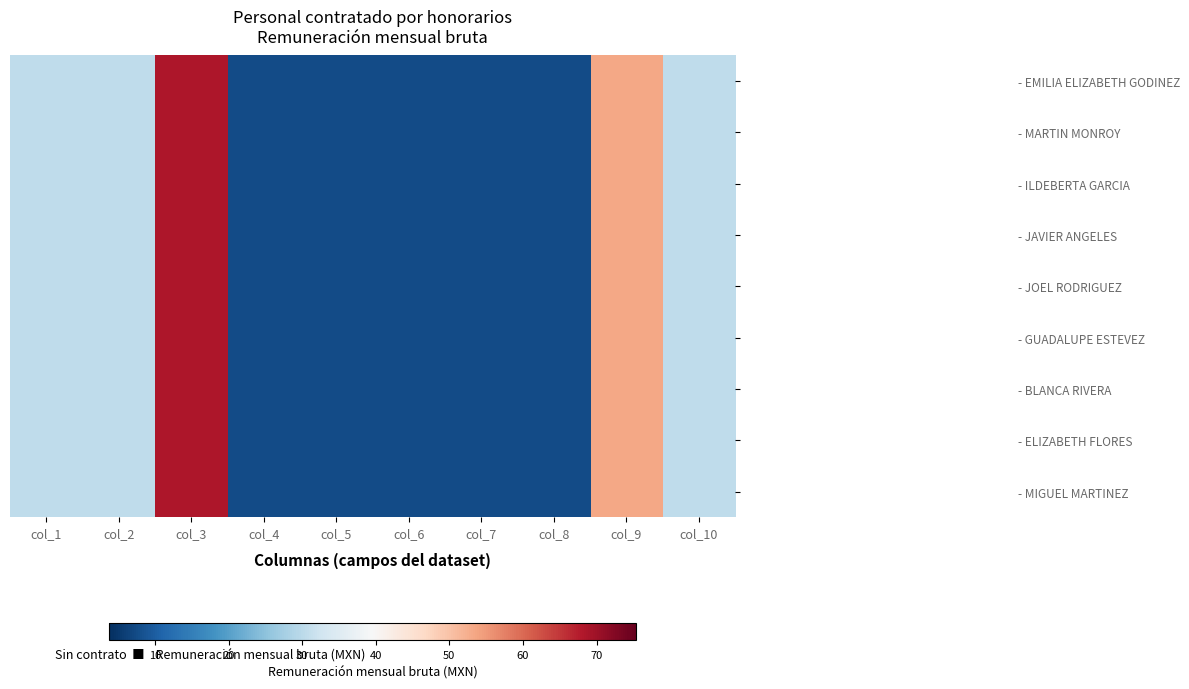

At which category is the sum across all series the highest?

col_3